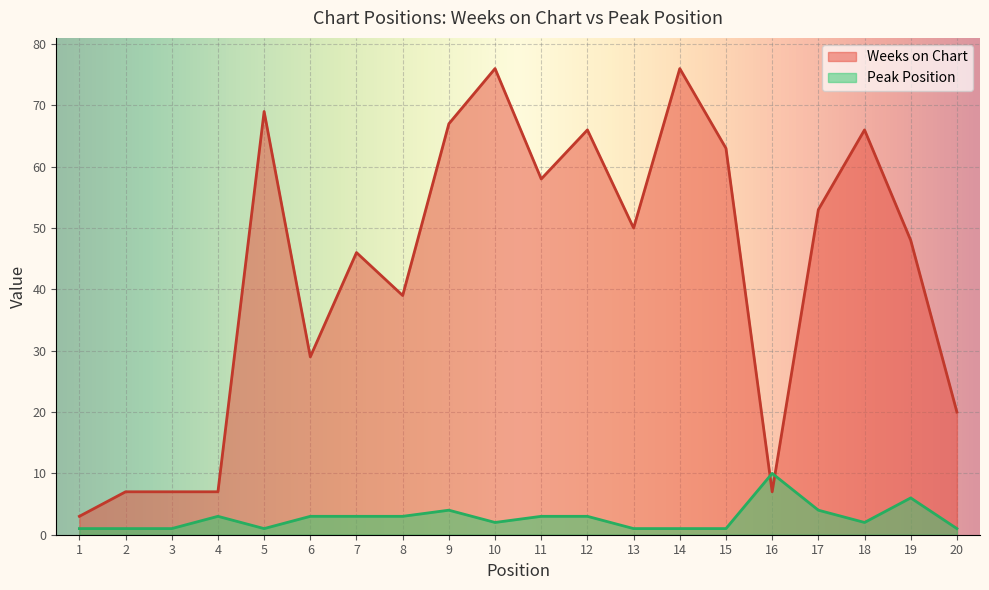

At which label does Weeks on Chart first exceed 50?

5